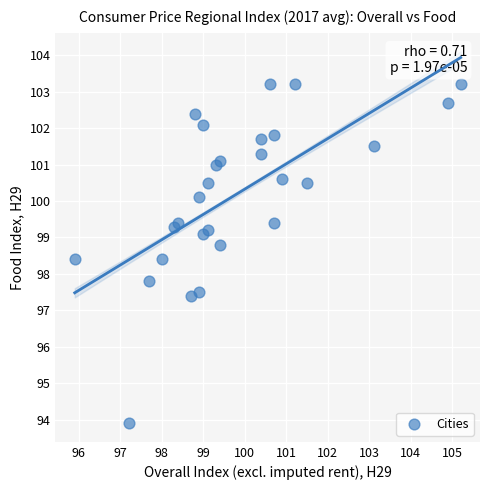

What Y value in the scatter plot is closest to 98?

97.8